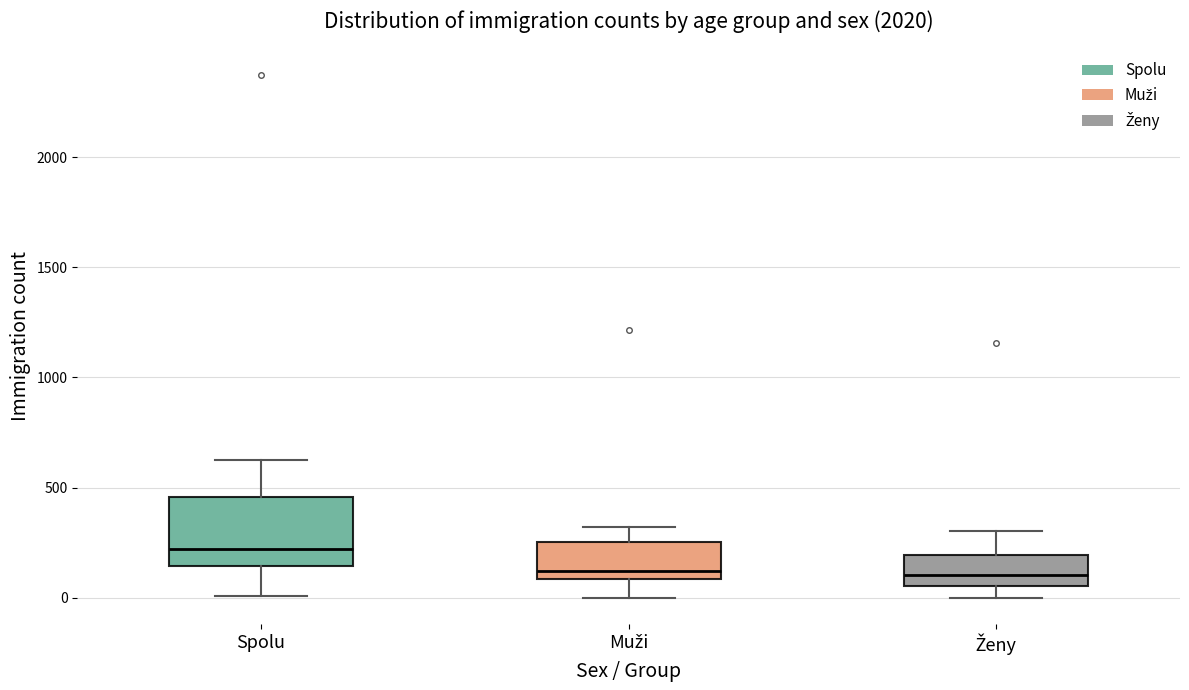

Reading left to right, read every box against the y-axis: the position of its median line, the range the box covers, and the ends of its whiskers. The values are not printed on the chart, so give them approximately, as read against the axis.

Spolu: median 200, box 150 to 450, whiskers 0 to 600
Muži: median 100 (just above the box's lower edge), box 100 to 250, whiskers 0 to 300
Ženy: median 100, box 50 to 200, whiskers 0 to 300